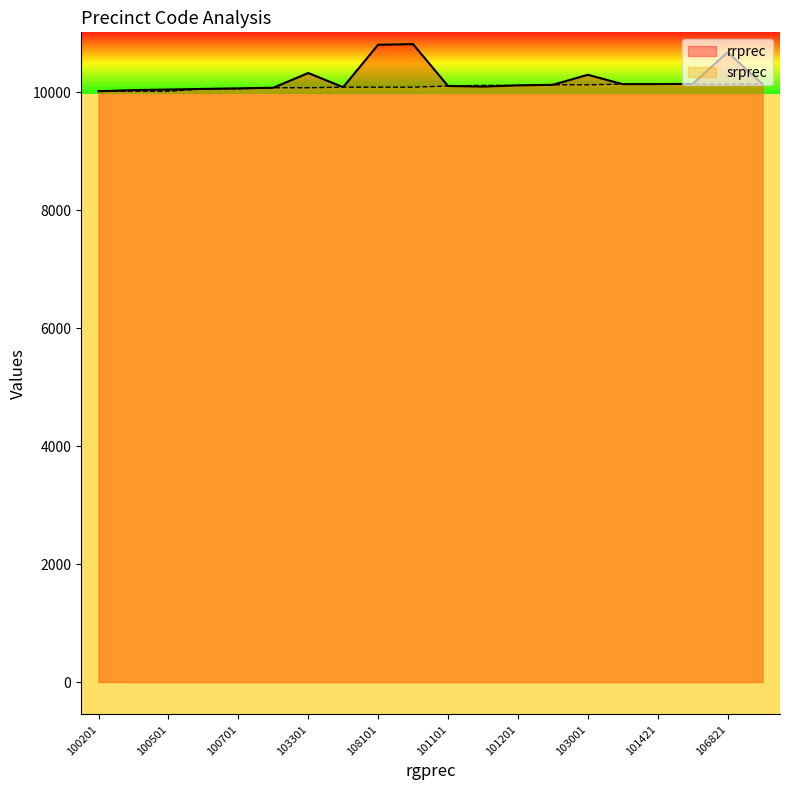

Where does the rrprec series first go above 10130?

103301